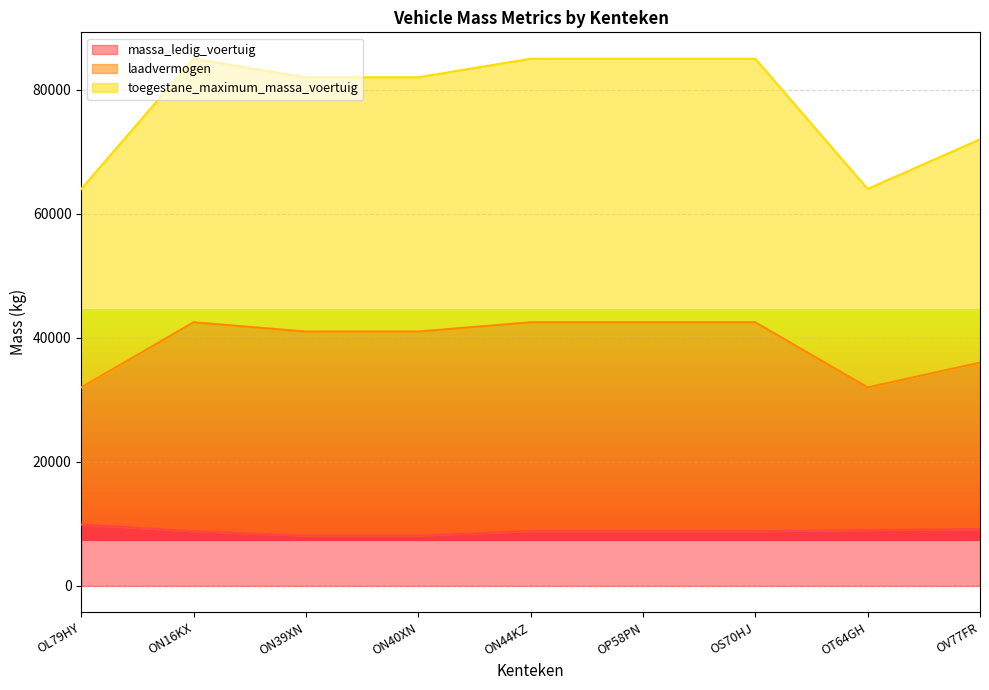

True or false: toegestane_maximum_massa_voertuig and laadvermogen intersect in this chart.

False